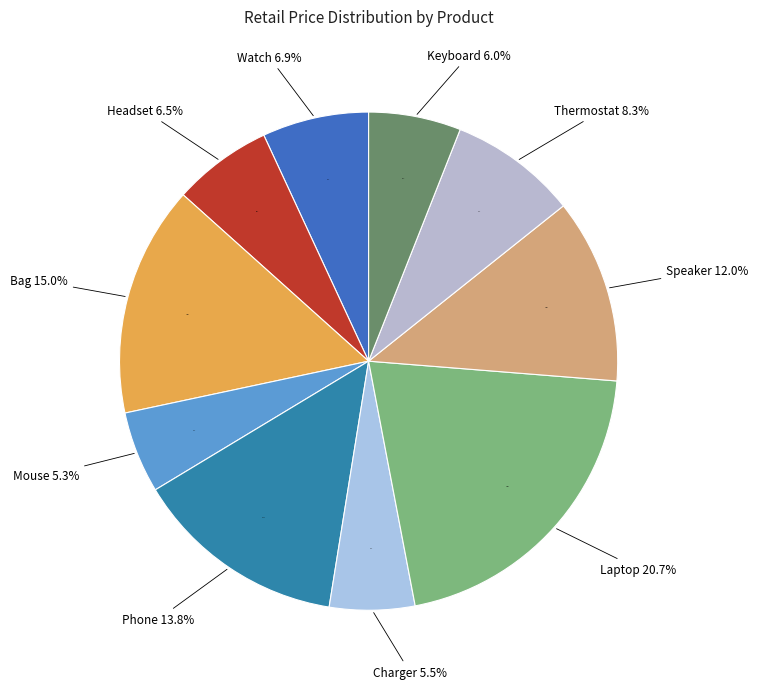

Does any single category account for the majority?

No